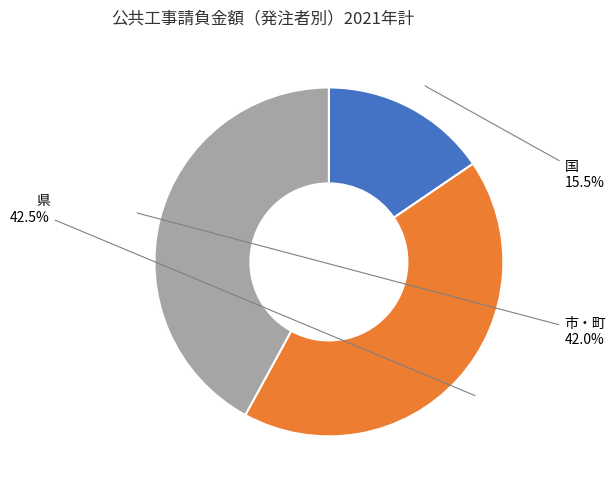

Approximately how many times larger is the value at 県 compared to 国?

2.7